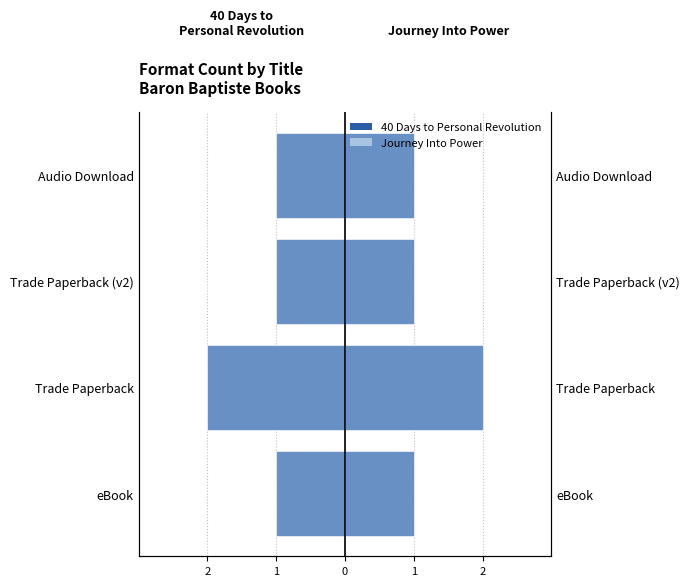

Which series has the largest total across all categories?

Journey Into Power